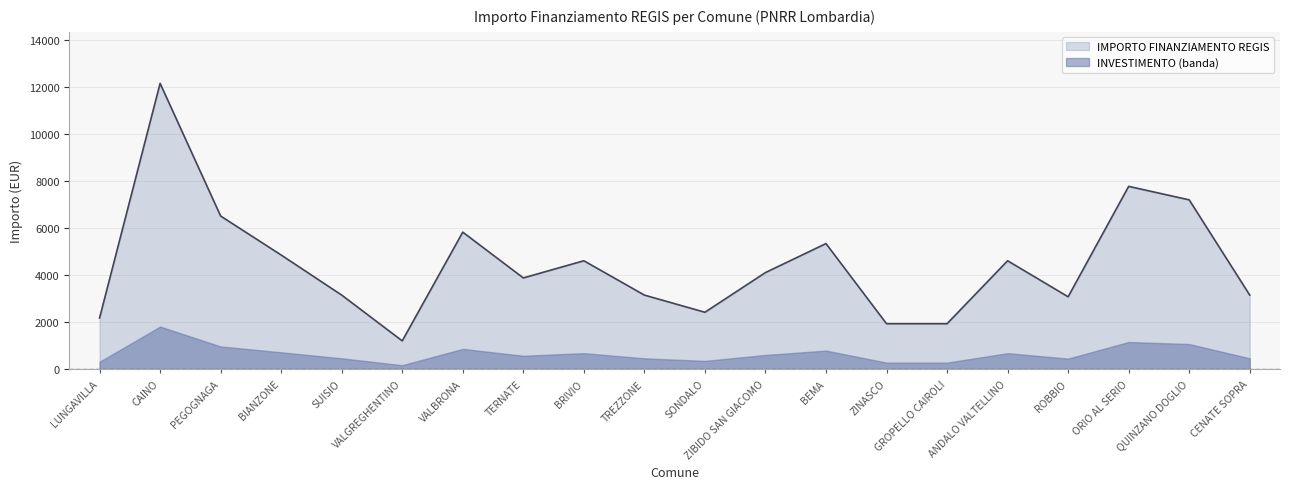

What is the label of the 10th point from the left?

TREZZONE